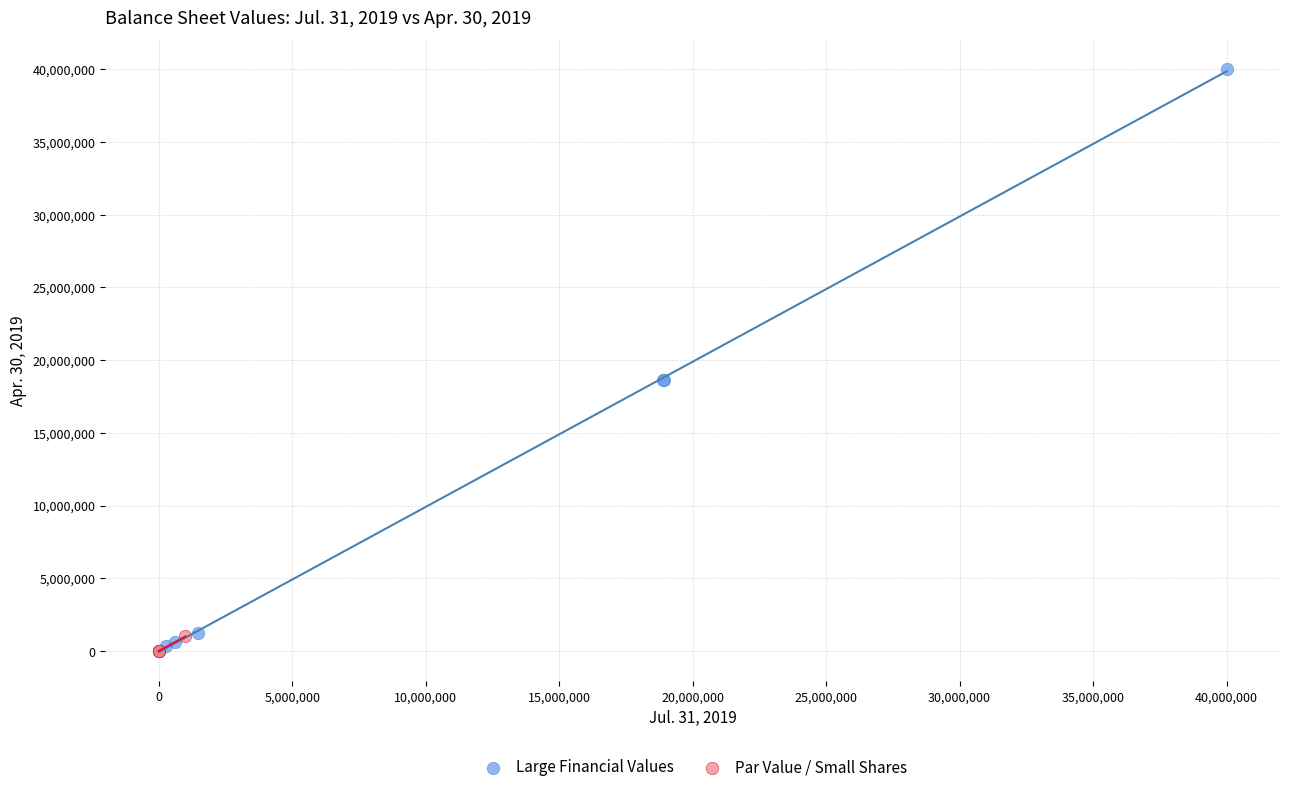

Which series contains the highest Y value?

Large Financial Values